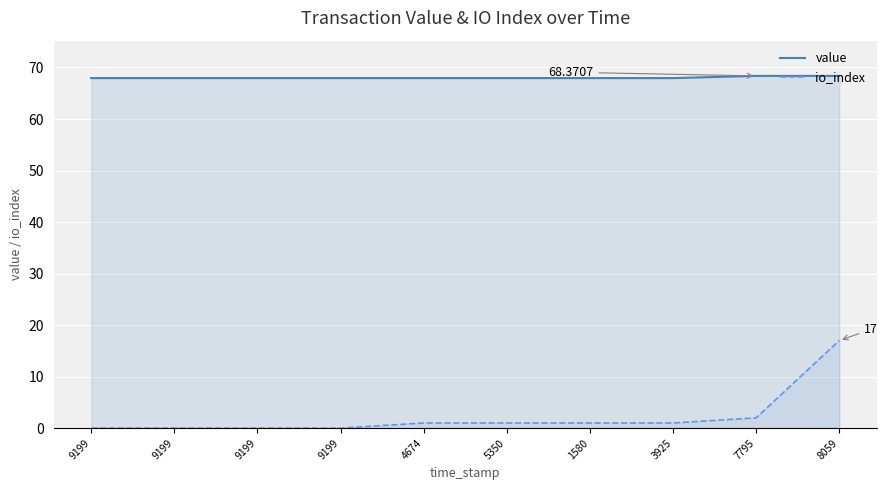

The value of value at 9199 is 67.9. True or false?

True